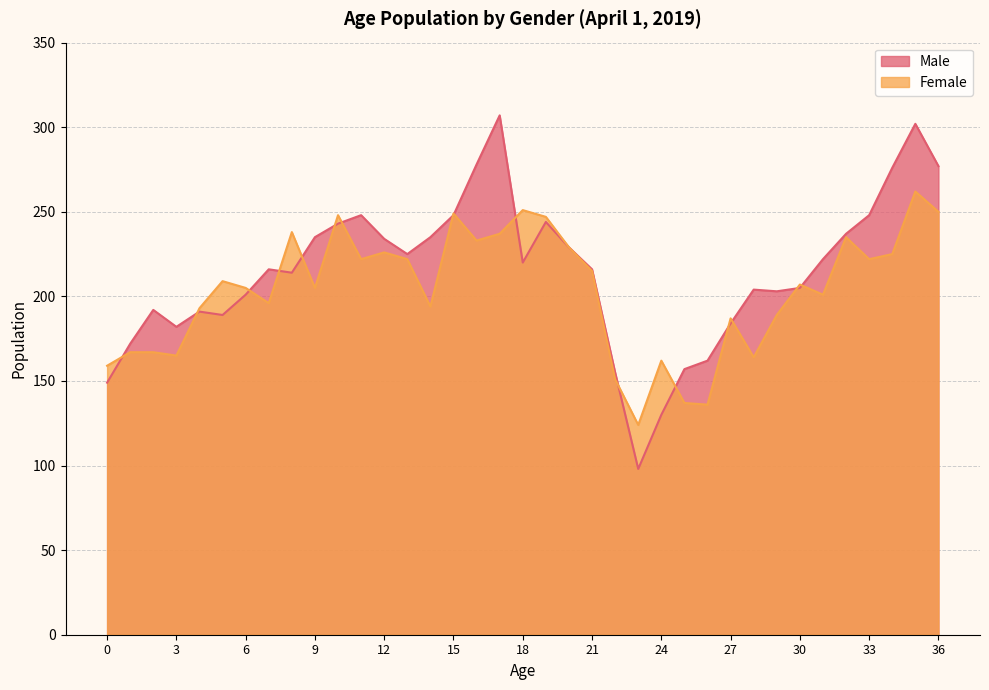

The Male series shows 130 at 24. True or false?

True